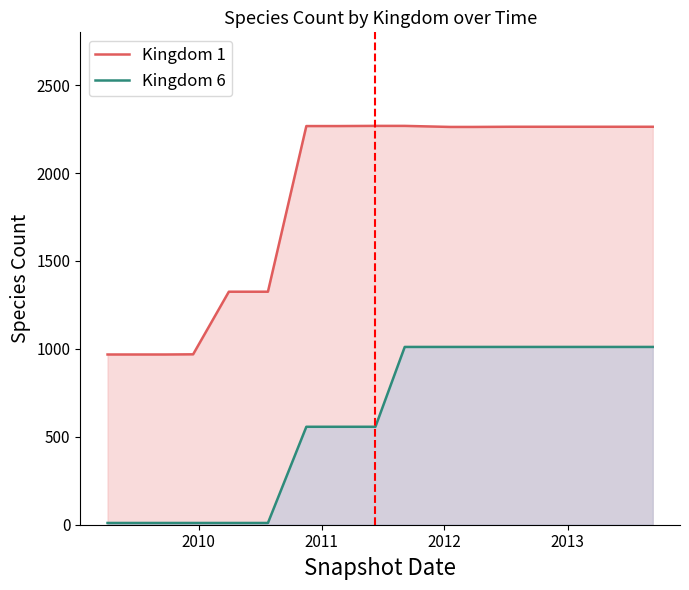

List the series in order of their overall mean, lowest first.

Kingdom 6, Kingdom 1